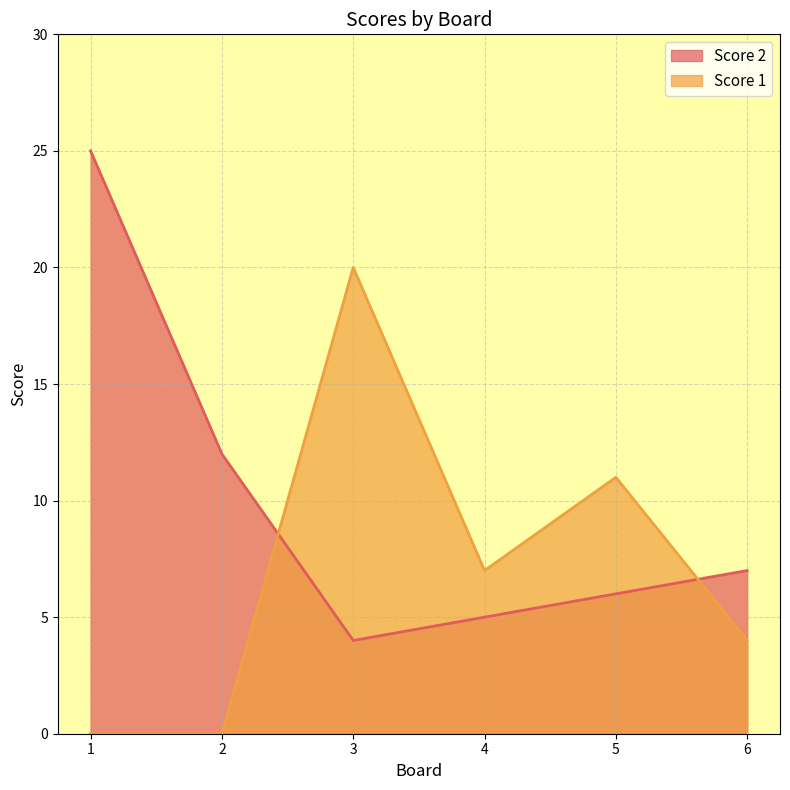

Count the number of categories in the chart.

6